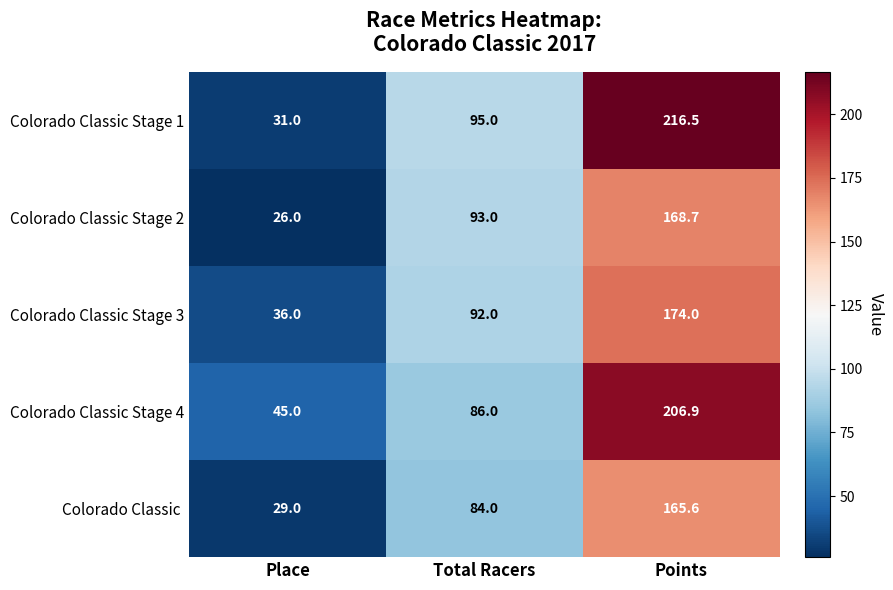

Is it true that Colorado Classic Stage 3 equals 48.4 at Place?

False